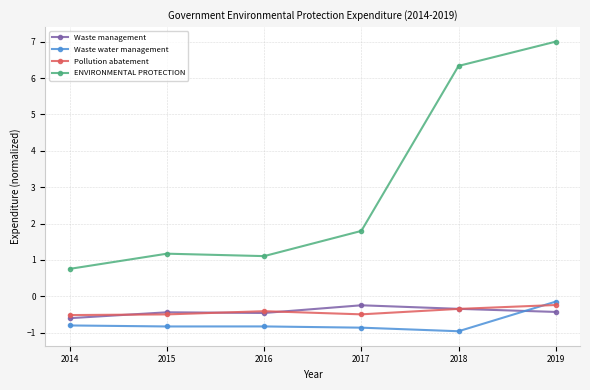

What is the spread (max minus min) of values at 2014?

1.6